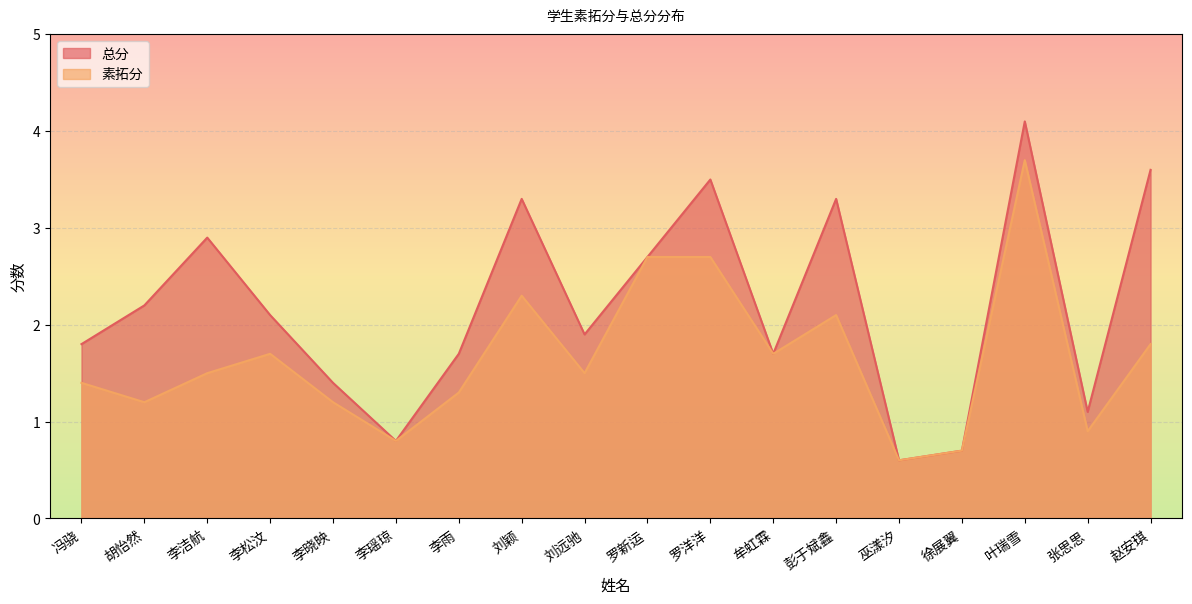

The value of 素拓分 at 罗新运 is 1.6. True or false?

False